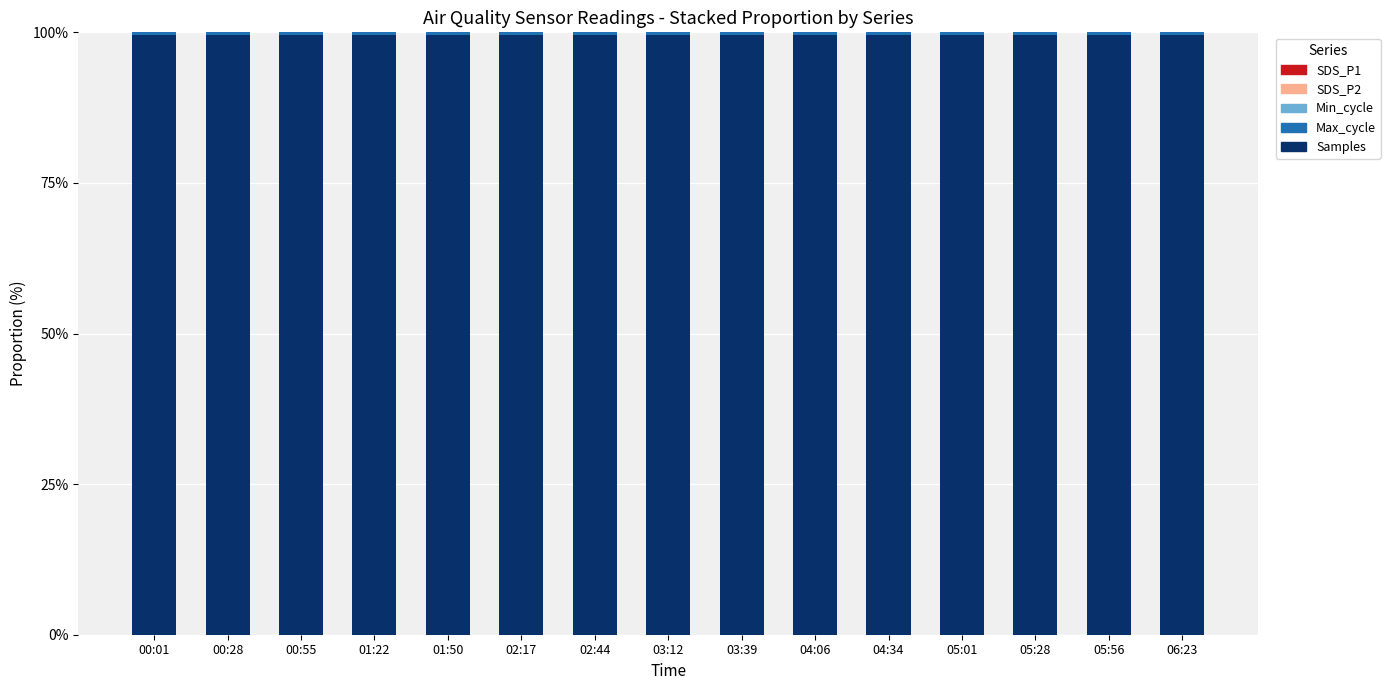

List the series in order of their peak value, highest first.

Samples, Max_cycle, SDS_P1, Min_cycle, SDS_P2